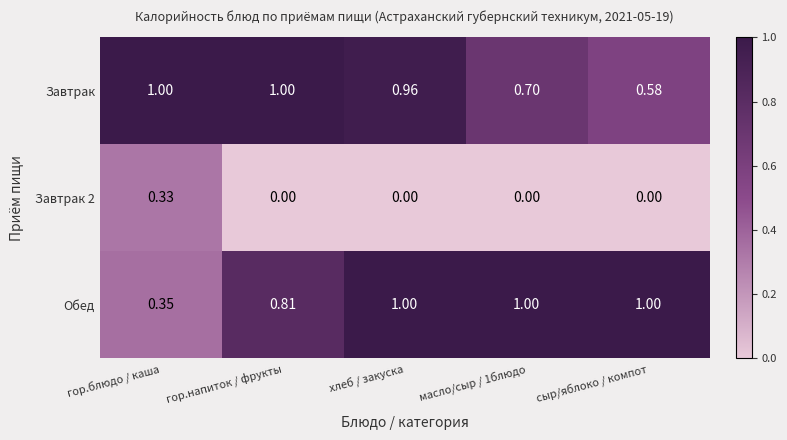

At which category is the sum across all series the highest?

хлеб / закуска